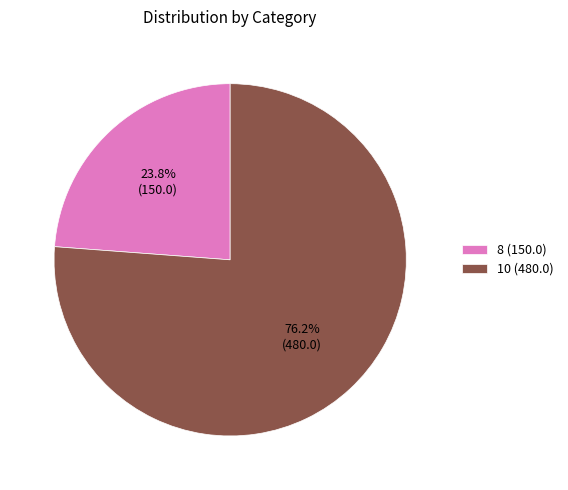

What is the smallest slice in the pie chart?

8